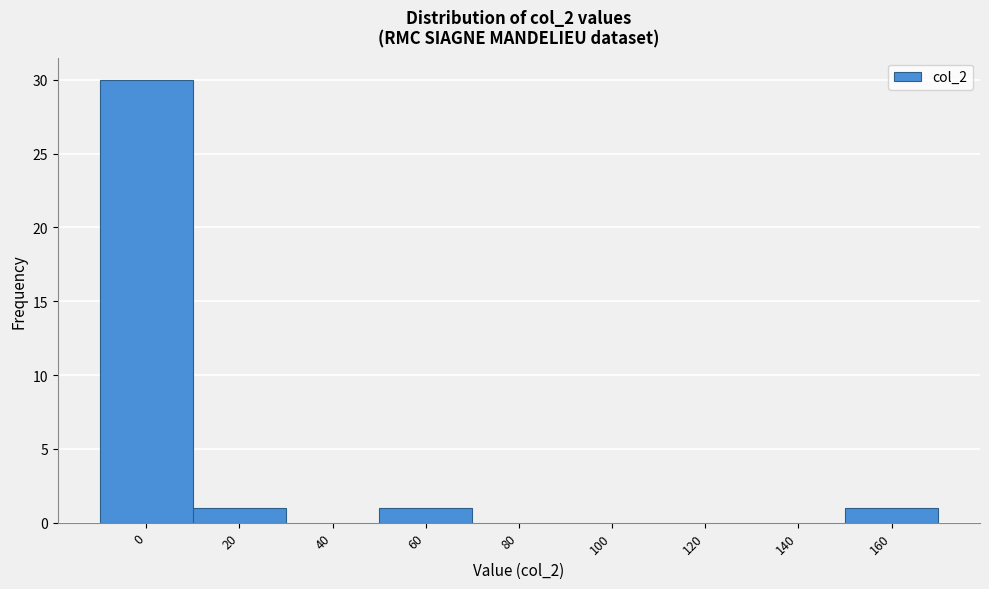

Reading left to right, list all the values displayed in this chart.

0=30	20=1	40=0	60=1	80=0	100=0	120=0	140=0	160=1